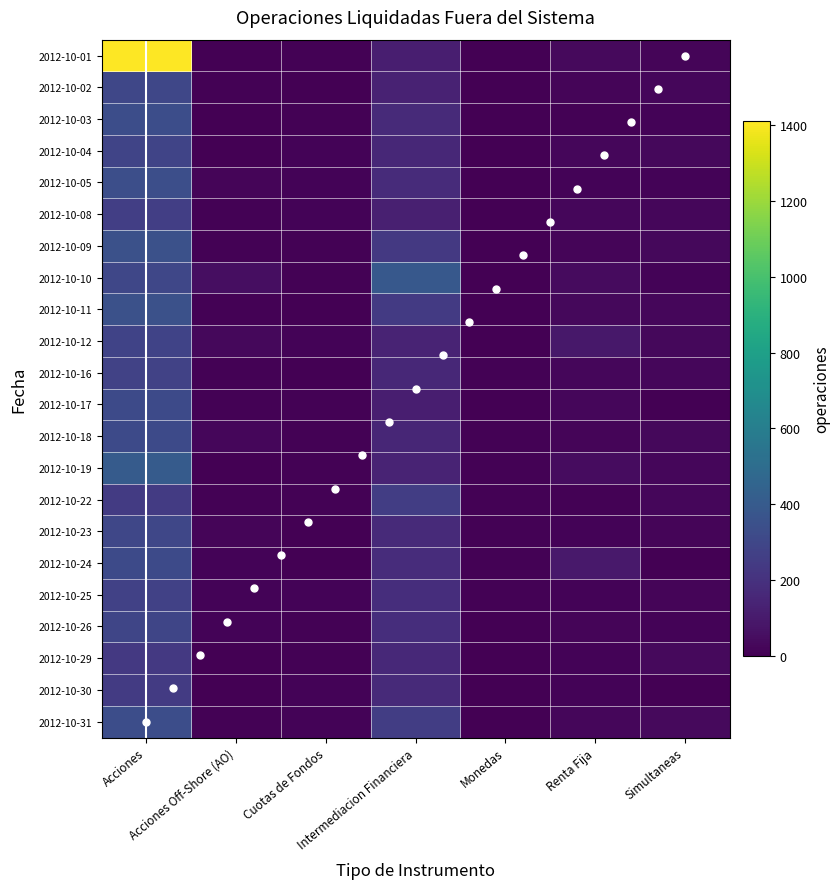

What is the average value of the Acciones Off-Shore (AO) series?

13